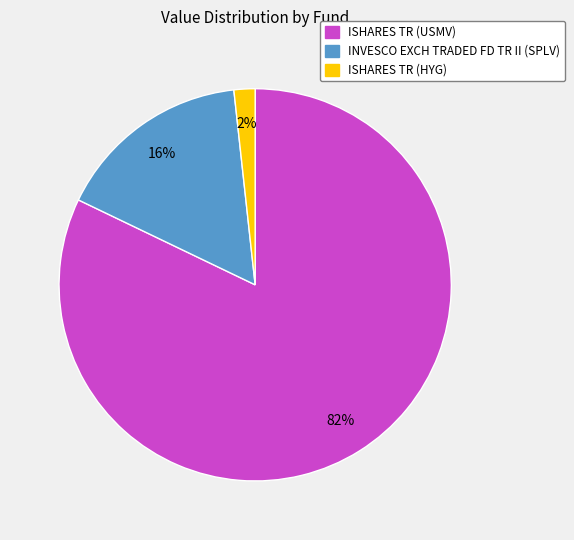

Count the number of slices in the pie.

3